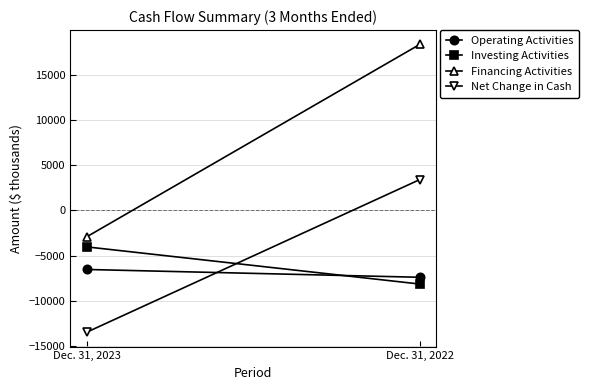

Which category has the highest value across all series?

Dec. 31, 2022